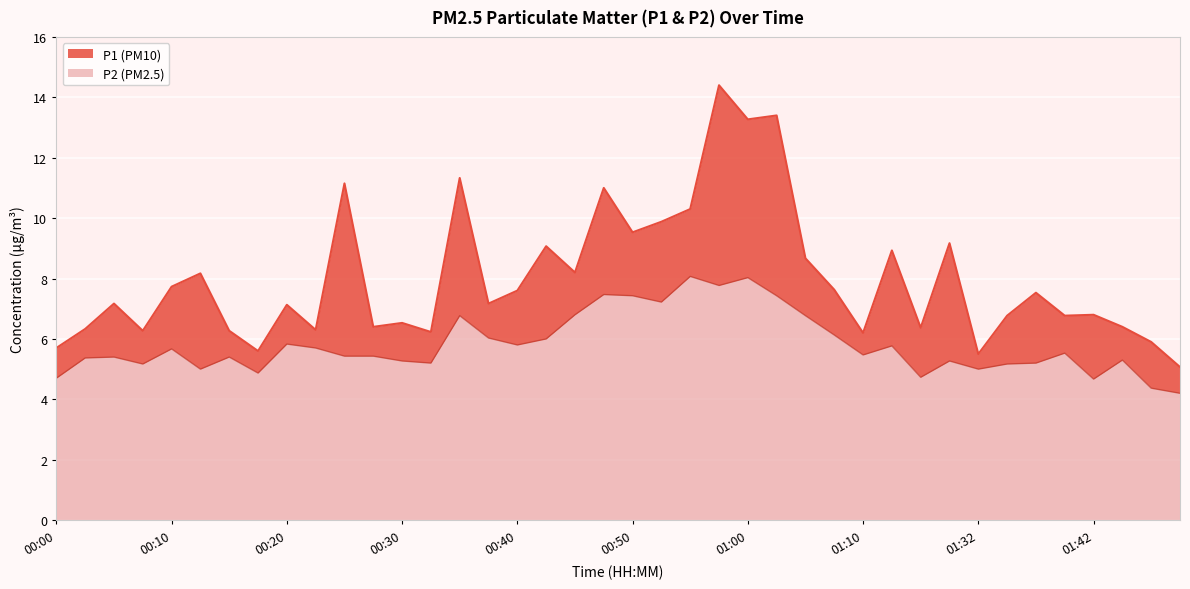

What is the label of the 30th point from the right?

00:25